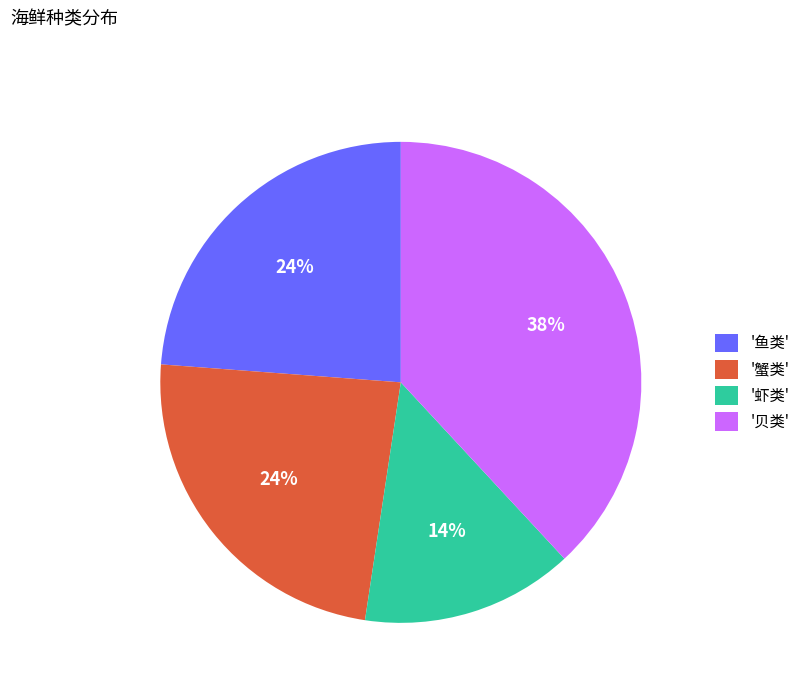

To the nearest percent, what percentage of the pie is '贝类'?

38%